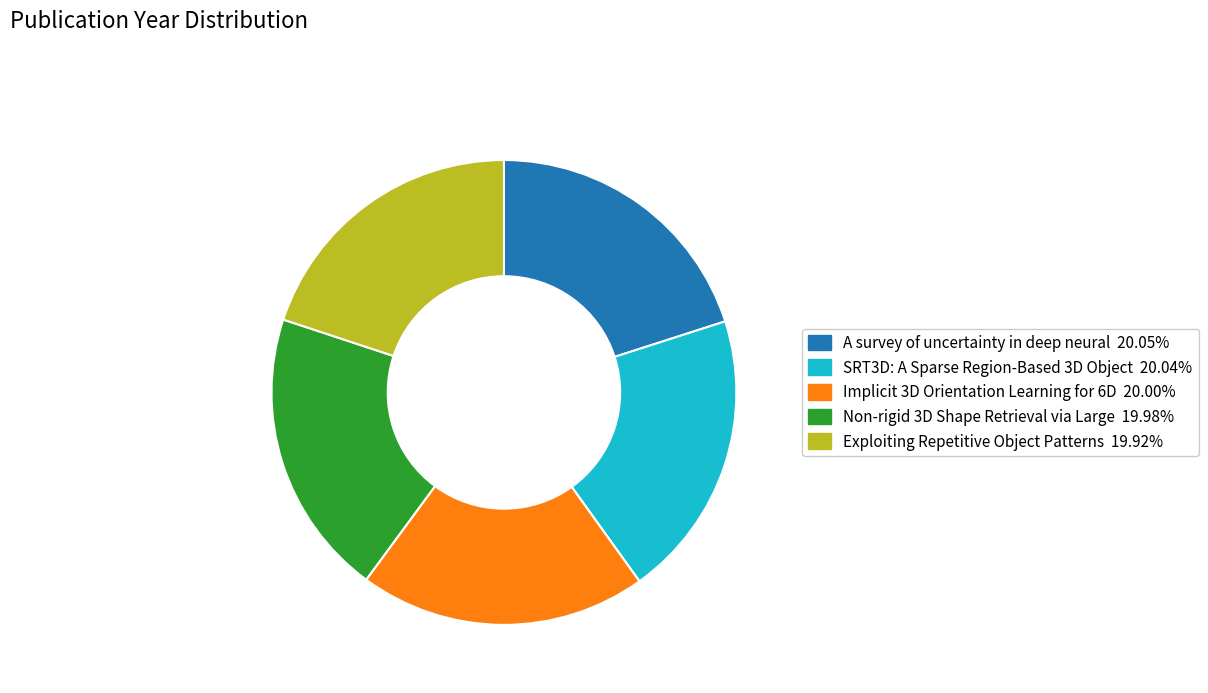

Approximately how many times larger is the value at Non-rigid 3D Shape Retrieval via Large compared to A survey of uncertainty in deep neural?

1.0